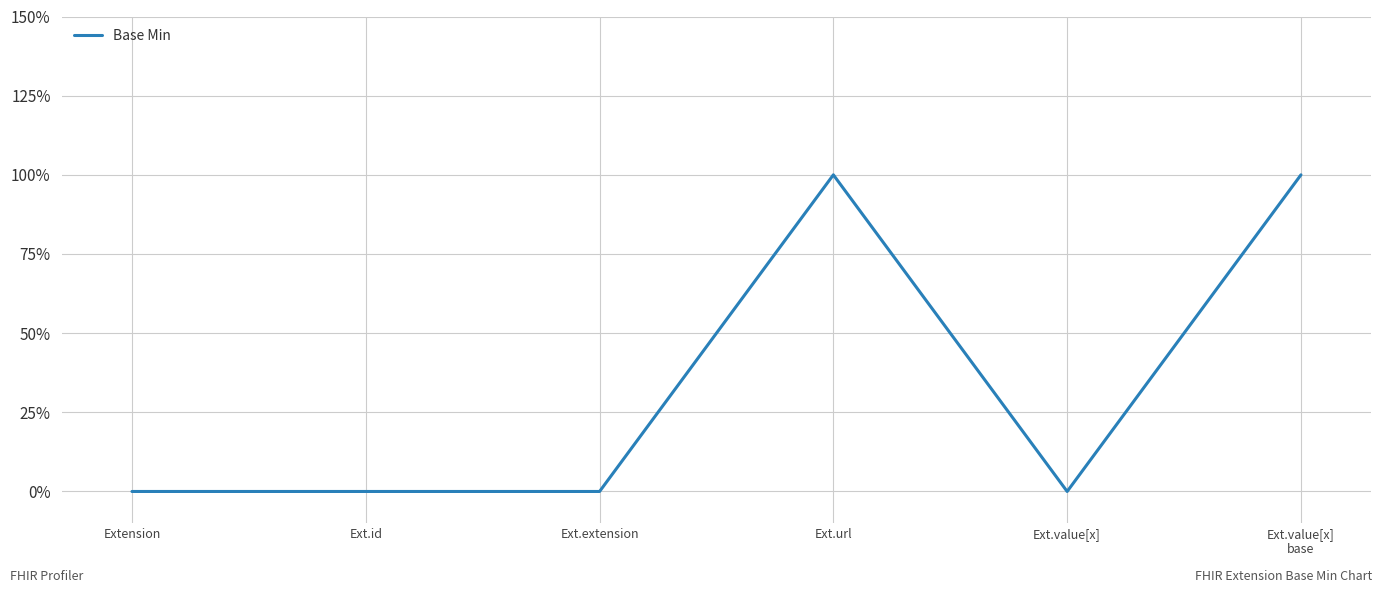

At which category does the data reach its first local peak?

Ext.url